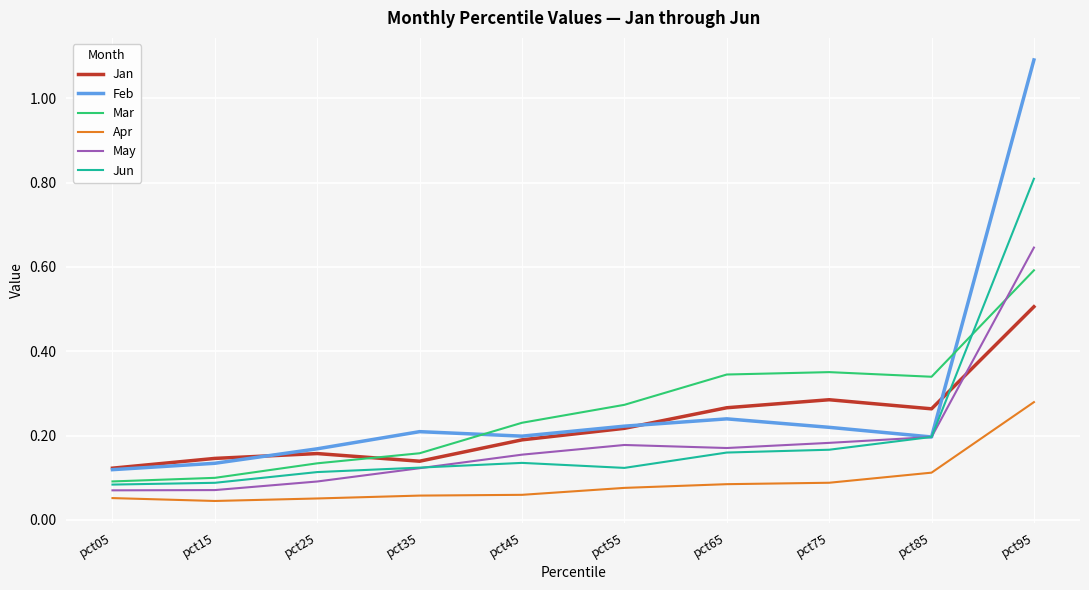

What is the maximum value shown in the chart?

1.1